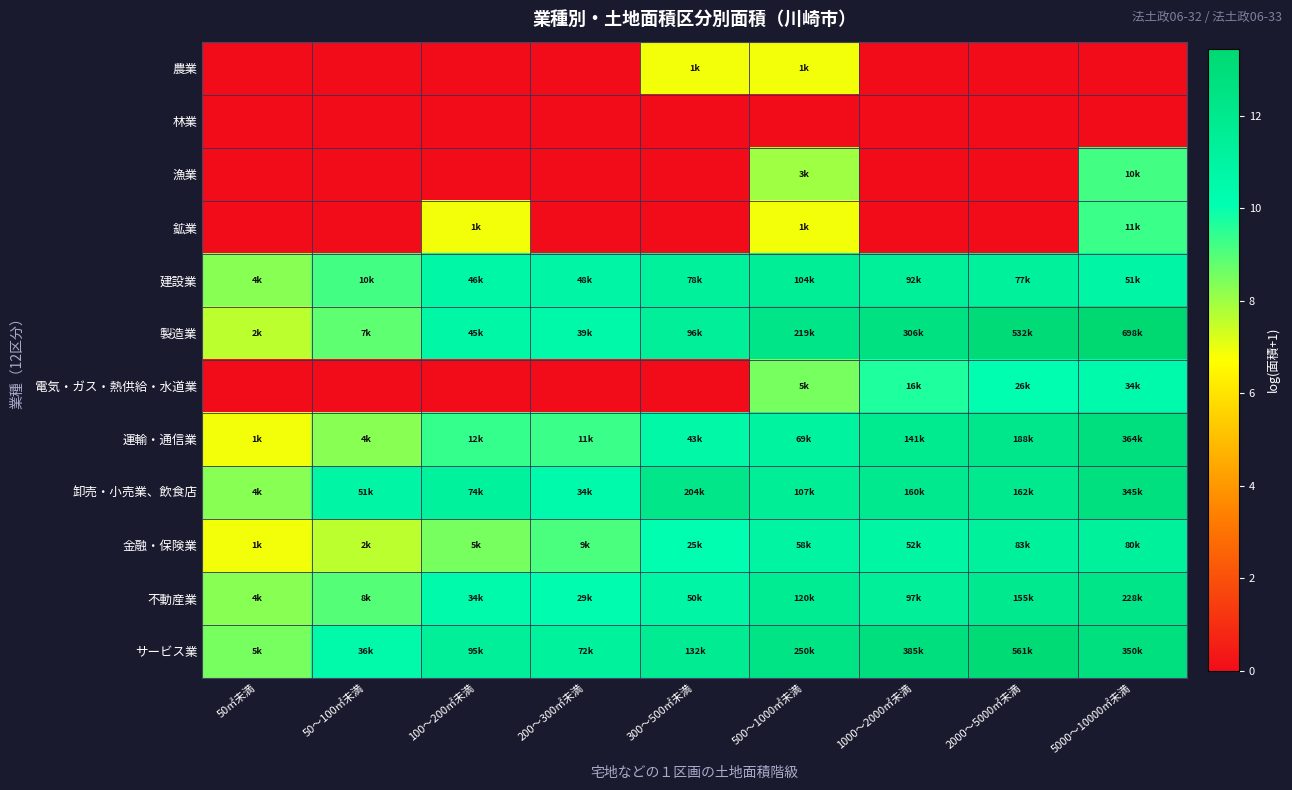

What is the spread (max minus min) of values at 300～500㎡未満?

12.2